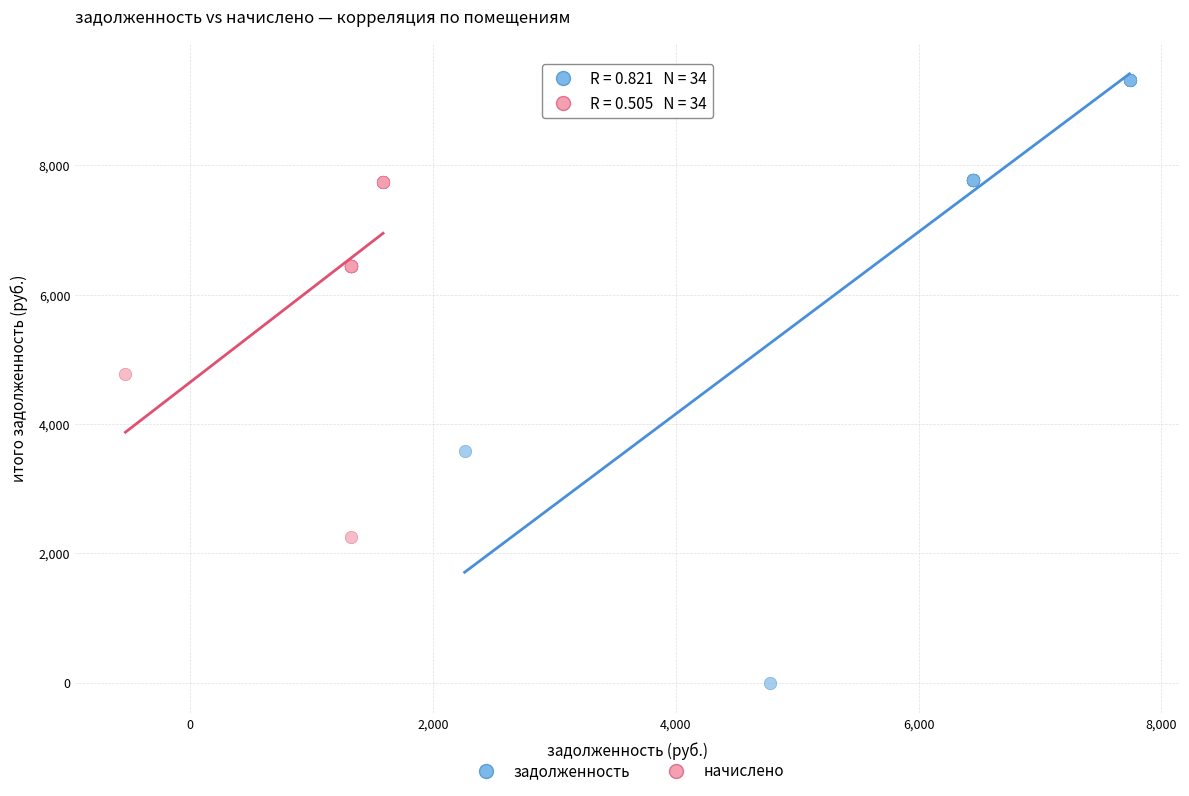

Which series has the widest spread of Y values?

задолженность